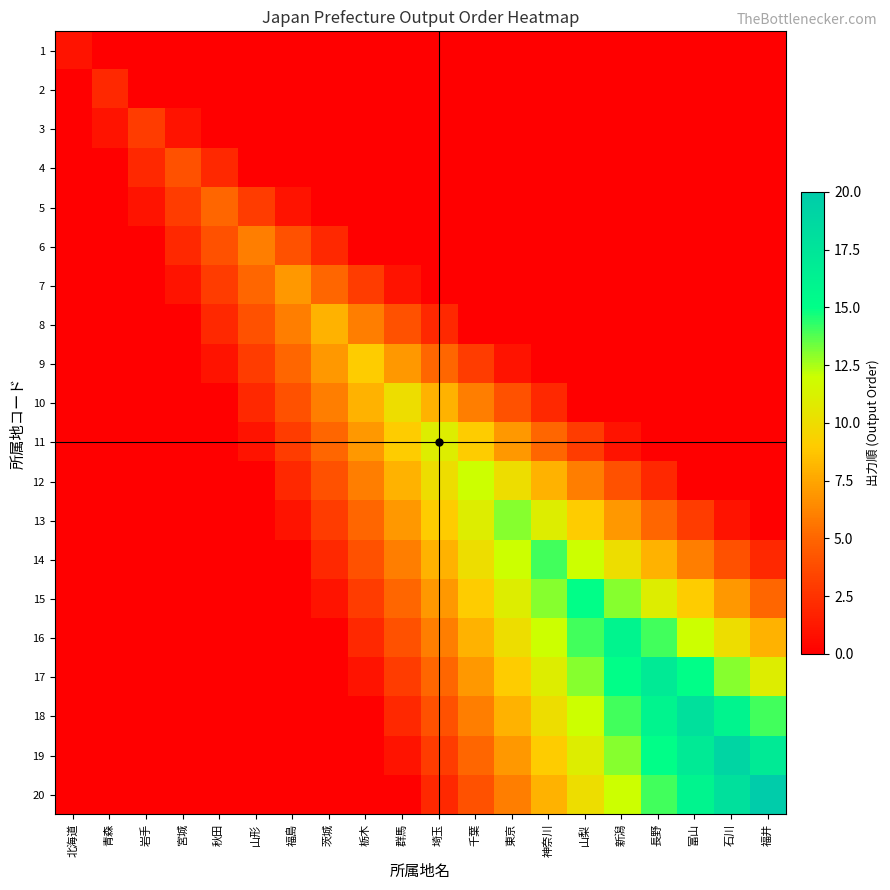

Reading right to left, extract all data points from this chart.

1: 福井=0	石川=0	富山=0	長野=0	新潟=0	山梨=0	神奈川=0	東京=0	千葉=0	埼玉=0	群馬=0	栃木=0	茨城=0	福島=0	山形=0	秋田=0	宮城=0	岩手=0	青森=0	北海道=1
2: 福井=0	石川=0	富山=0	長野=0	新潟=0	山梨=0	神奈川=0	東京=0	千葉=0	埼玉=0	群馬=0	栃木=0	茨城=0	福島=0	山形=0	秋田=0	宮城=0	岩手=0	青森=2	北海道=0
3: 福井=0	石川=0	富山=0	長野=0	新潟=0	山梨=0	神奈川=0	東京=0	千葉=0	埼玉=0	群馬=0	栃木=0	茨城=0	福島=0	山形=0	秋田=0	宮城=1	岩手=3	青森=1	北海道=0
4: 福井=0	石川=0	富山=0	長野=0	新潟=0	山梨=0	神奈川=0	東京=0	千葉=0	埼玉=0	群馬=0	栃木=0	茨城=0	福島=0	山形=0	秋田=2	宮城=4	岩手=2	青森=0	北海道=0
5: 福井=0	石川=0	富山=0	長野=0	新潟=0	山梨=0	神奈川=0	東京=0	千葉=0	埼玉=0	群馬=0	栃木=0	茨城=0	福島=1	山形=3	秋田=5	宮城=3	岩手=1	青森=0	北海道=0
6: 福井=0	石川=0	富山=0	長野=0	新潟=0	山梨=0	神奈川=0	東京=0	千葉=0	埼玉=0	群馬=0	栃木=0	茨城=2	福島=4	山形=6	秋田=4	宮城=2	岩手=0	青森=0	北海道=0
7: 福井=0	石川=0	富山=0	長野=0	新潟=0	山梨=0	神奈川=0	東京=0	千葉=0	埼玉=0	群馬=1	栃木=3	茨城=5	福島=7	山形=5	秋田=3	宮城=1	岩手=0	青森=0	北海道=0
8: 福井=0	石川=0	富山=0	長野=0	新潟=0	山梨=0	神奈川=0	東京=0	千葉=0	埼玉=2	群馬=4	栃木=6	茨城=8	福島=6	山形=4	秋田=2	宮城=0	岩手=0	青森=0	北海道=0
9: 福井=0	石川=0	富山=0	長野=0	新潟=0	山梨=0	神奈川=0	東京=1	千葉=3	埼玉=5	群馬=7	栃木=9	茨城=7	福島=5	山形=3	秋田=1	宮城=0	岩手=0	青森=0	北海道=0
10: 福井=0	石川=0	富山=0	長野=0	新潟=0	山梨=0	神奈川=2	東京=4	千葉=6	埼玉=8	群馬=10	栃木=8	茨城=6	福島=4	山形=2	秋田=0	宮城=0	岩手=0	青森=0	北海道=0
11: 福井=0	石川=0	富山=0	長野=0	新潟=1	山梨=3	神奈川=5	東京=7	千葉=9	埼玉=11	群馬=9	栃木=7	茨城=5	福島=3	山形=1	秋田=0	宮城=0	岩手=0	青森=0	北海道=0
12: 福井=0	石川=0	富山=0	長野=2	新潟=4	山梨=6	神奈川=8	東京=10	千葉=12	埼玉=10	群馬=8	栃木=6	茨城=4	福島=2	山形=0	秋田=0	宮城=0	岩手=0	青森=0	北海道=0
13: 福井=0	石川=1	富山=3	長野=5	新潟=7	山梨=9	神奈川=11	東京=13	千葉=11	埼玉=9	群馬=7	栃木=5	茨城=3	福島=1	山形=0	秋田=0	宮城=0	岩手=0	青森=0	北海道=0
14: 福井=2	石川=4	富山=6	長野=8	新潟=10	山梨=12	神奈川=14	東京=12	千葉=10	埼玉=8	群馬=6	栃木=4	茨城=2	福島=0	山形=0	秋田=0	宮城=0	岩手=0	青森=0	北海道=0
15: 福井=5	石川=7	富山=9	長野=11	新潟=13	山梨=15	神奈川=13	東京=11	千葉=9	埼玉=7	群馬=5	栃木=3	茨城=1	福島=0	山形=0	秋田=0	宮城=0	岩手=0	青森=0	北海道=0
16: 福井=8	石川=10	富山=12	長野=14	新潟=16	山梨=14	神奈川=12	東京=10	千葉=8	埼玉=6	群馬=4	栃木=2	茨城=0	福島=0	山形=0	秋田=0	宮城=0	岩手=0	青森=0	北海道=0
17: 福井=11	石川=13	富山=15	長野=17	新潟=15	山梨=13	神奈川=11	東京=9	千葉=7	埼玉=5	群馬=3	栃木=1	茨城=0	福島=0	山形=0	秋田=0	宮城=0	岩手=0	青森=0	北海道=0
18: 福井=14	石川=16	富山=18	長野=16	新潟=14	山梨=12	神奈川=10	東京=8	千葉=6	埼玉=4	群馬=2	栃木=0	茨城=0	福島=0	山形=0	秋田=0	宮城=0	岩手=0	青森=0	北海道=0
19: 福井=17	石川=19	富山=17	長野=15	新潟=13	山梨=11	神奈川=9	東京=7	千葉=5	埼玉=3	群馬=1	栃木=0	茨城=0	福島=0	山形=0	秋田=0	宮城=0	岩手=0	青森=0	北海道=0
20: 福井=20	石川=18	富山=16	長野=14	新潟=12	山梨=10	神奈川=8	東京=6	千葉=4	埼玉=2	群馬=0	栃木=0	茨城=0	福島=0	山形=0	秋田=0	宮城=0	岩手=0	青森=0	北海道=0